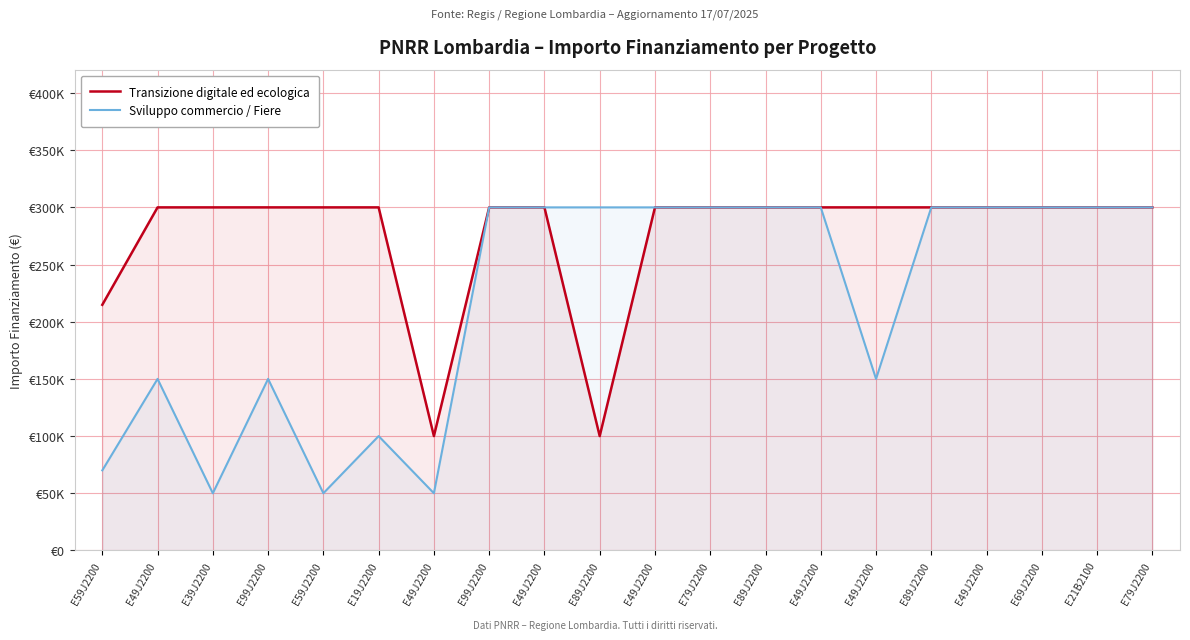

What is the difference between the highest and lowest values at E59J2200?

144800